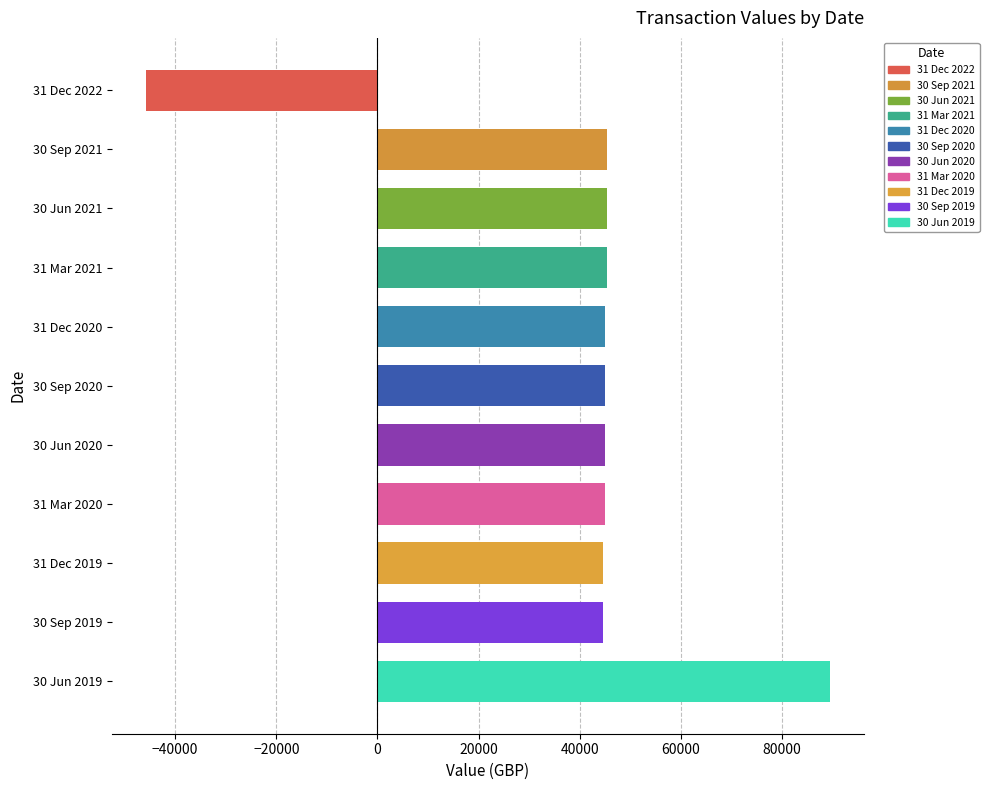

What is the value of the 3rd bar from the top?

45450.0